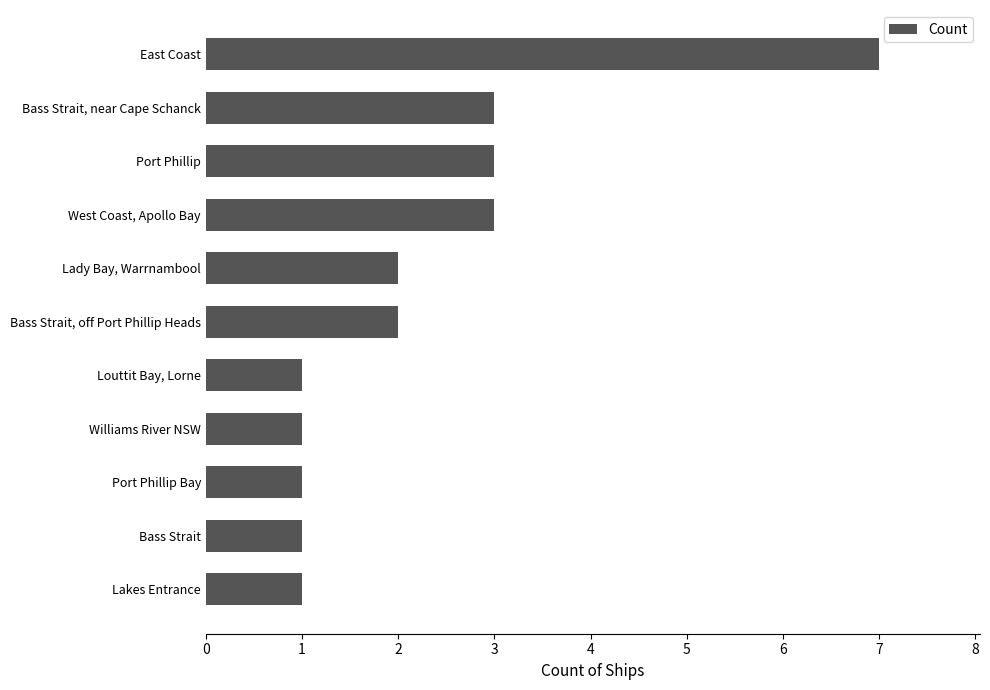

Reading bottom to top, extract all data points from this chart.

1	1	1	1	1	2	2	3	3	3	7